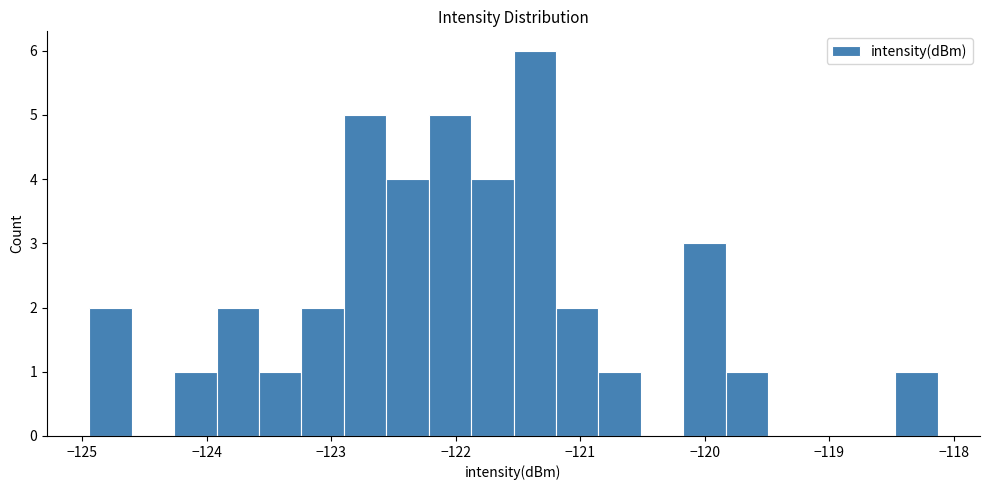

Around what value on the x-axis is the tallest bar? Give the approximate position of its centre, as read against the axis.

-121.4